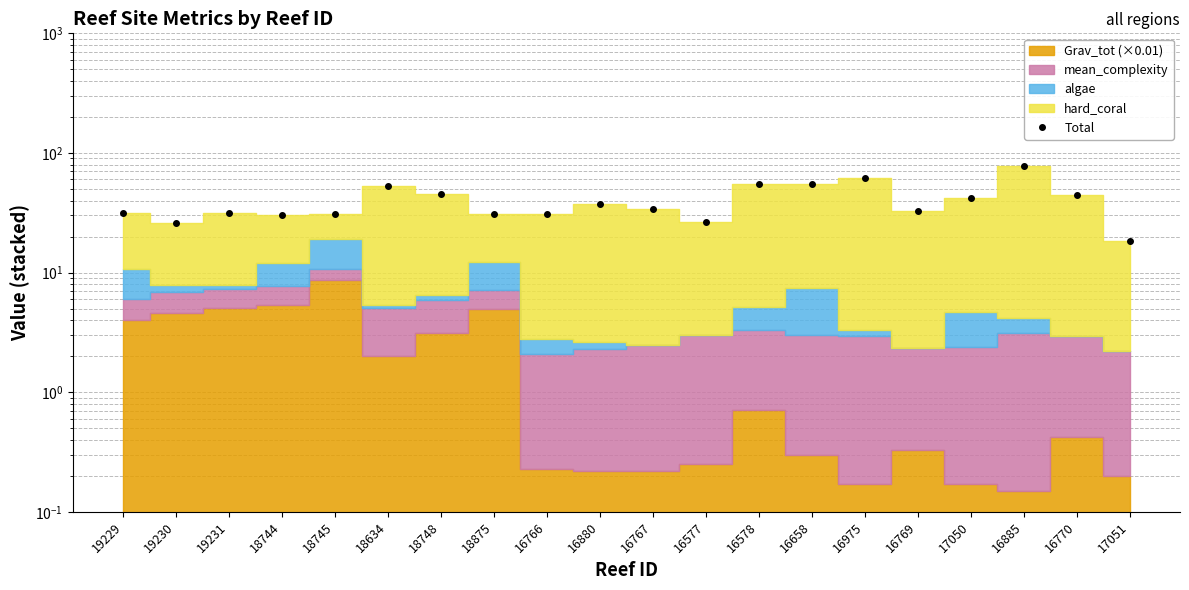

List the labels in order of value, smallest first.

17051, 19230, 16577, 18744, 18875, 16766, 18745, 19231, 19229, 16769, 16767, 16880, 17050, 16770, 18748, 18634, 16658, 16578, 16975, 16885